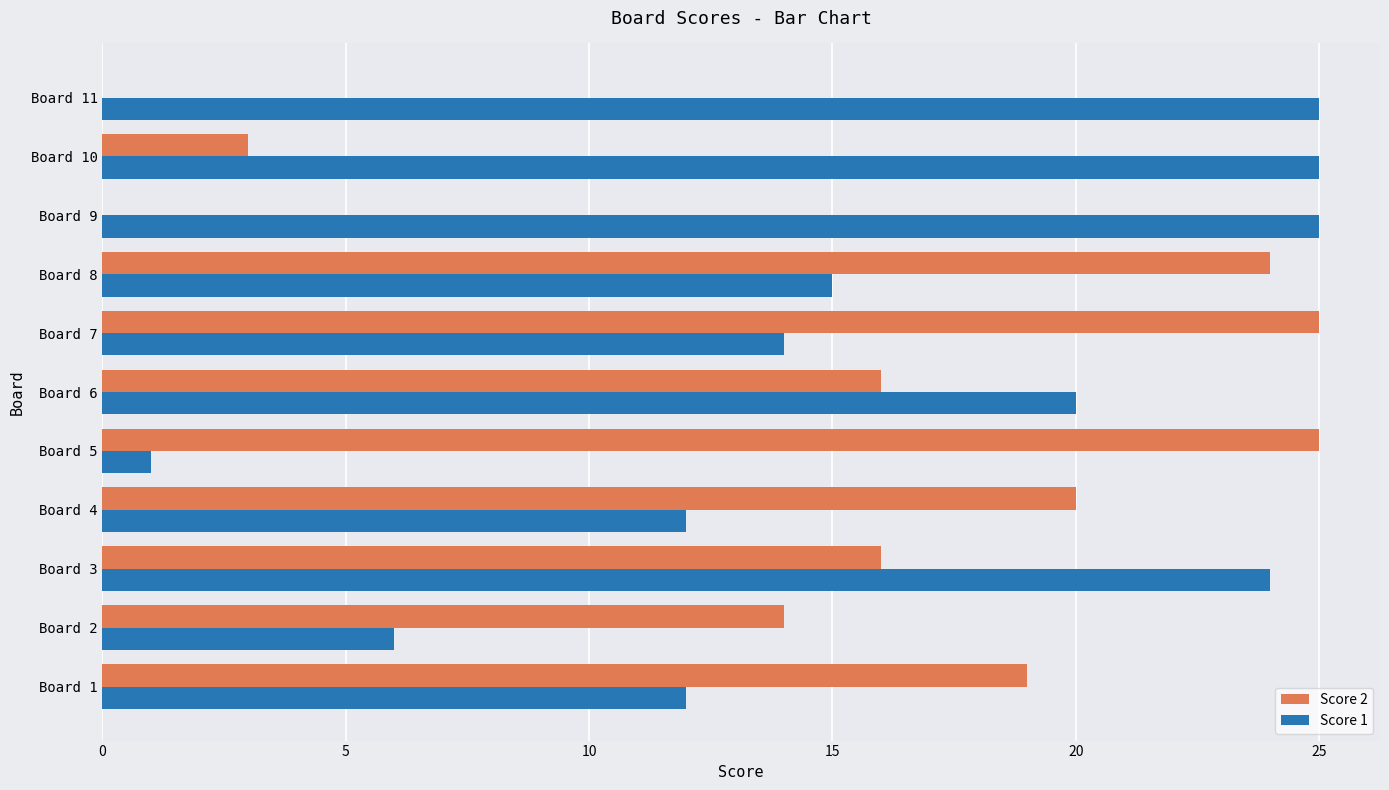

Which series has the largest total across all categories?

Score 1